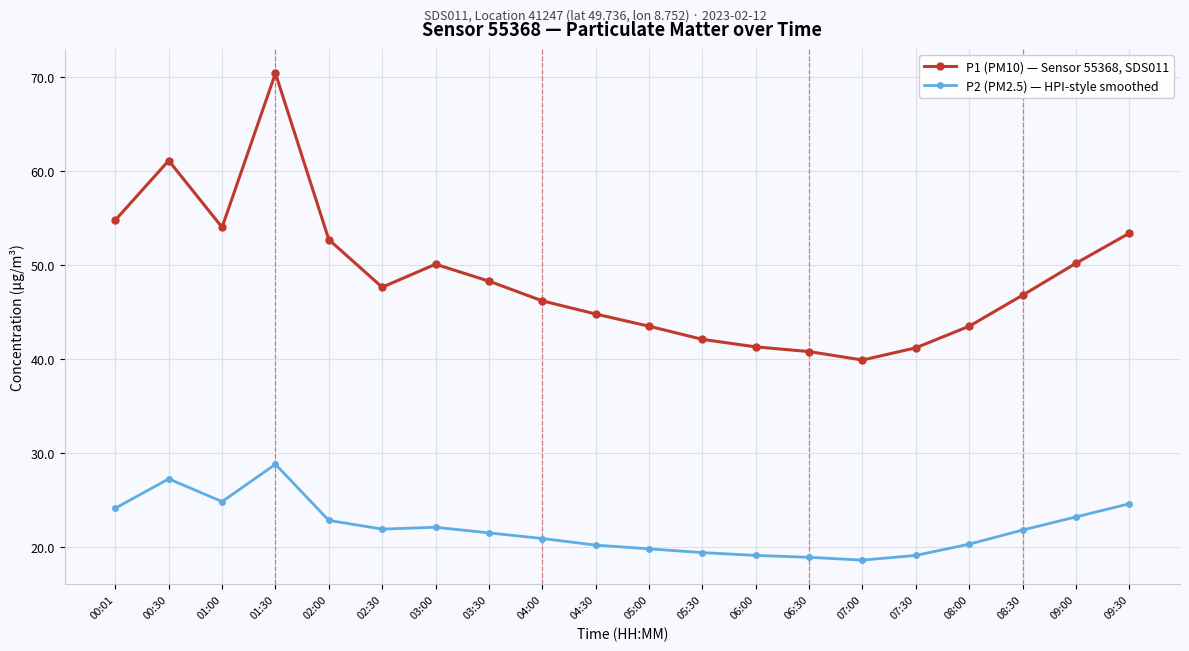

What is the spread (max minus min) of values at 00:30?

33.9